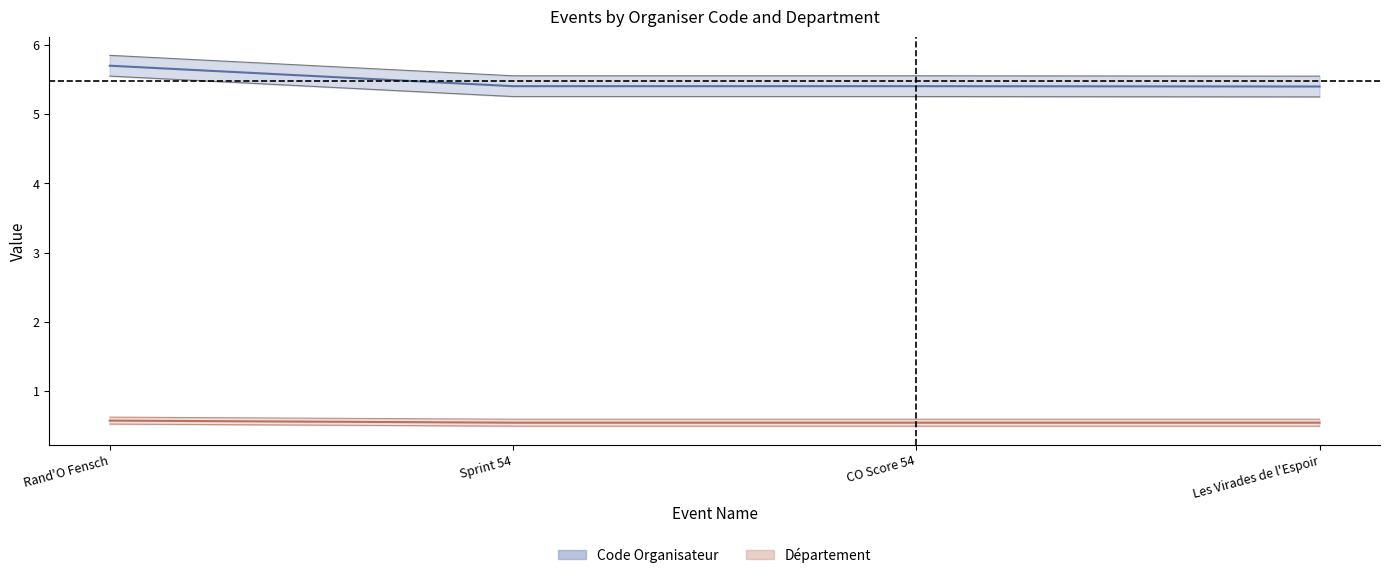

How many distinct data groups are displayed?

2